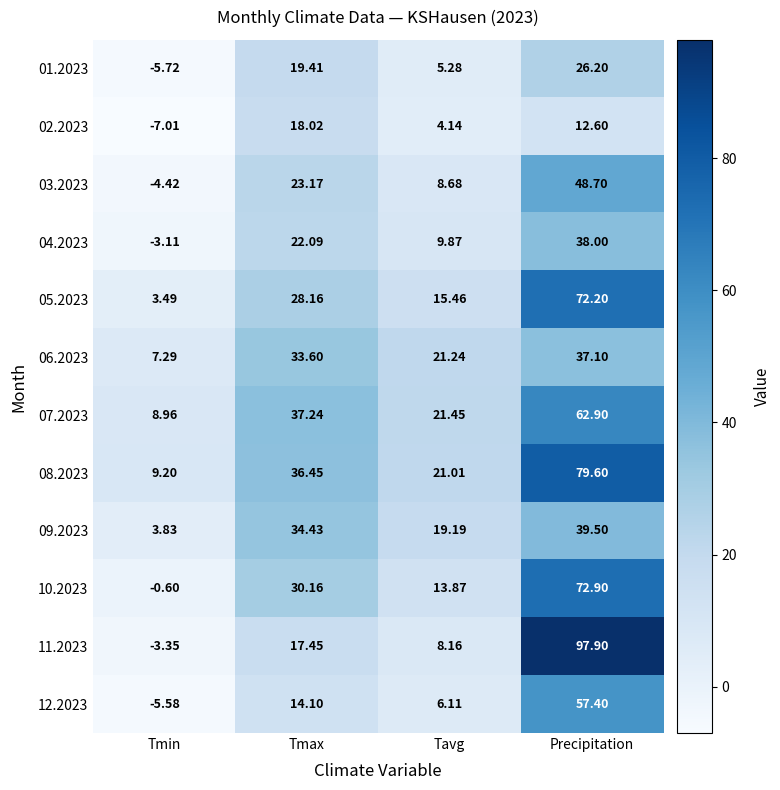

What is the minimum value shown in the chart?

-7.0